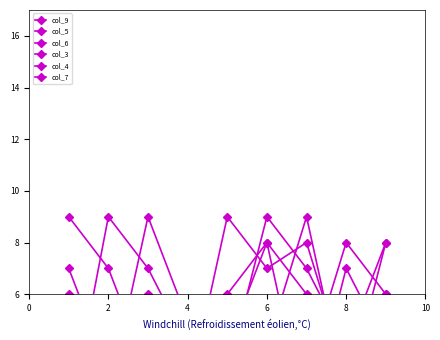

Where do col_7 and col_4 first cross each other?

0 and 2